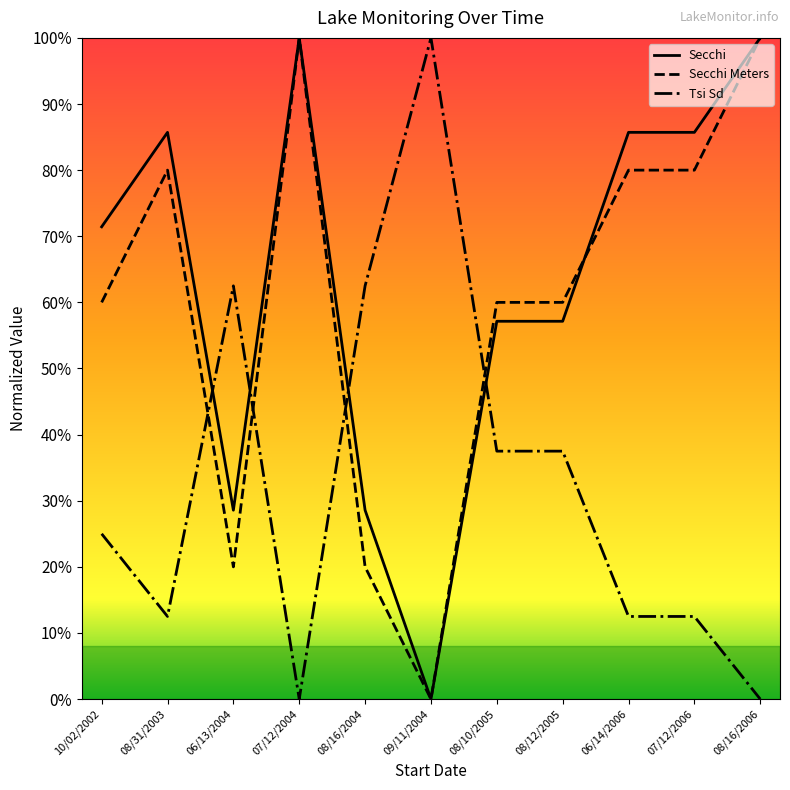

How many interior local peaks does the Secchi series have?

2